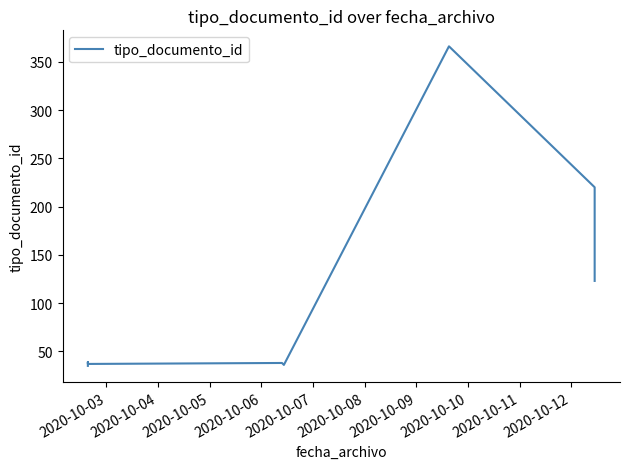

How many points are higher than both their immediate neighbors (excluding endpoints)?

3